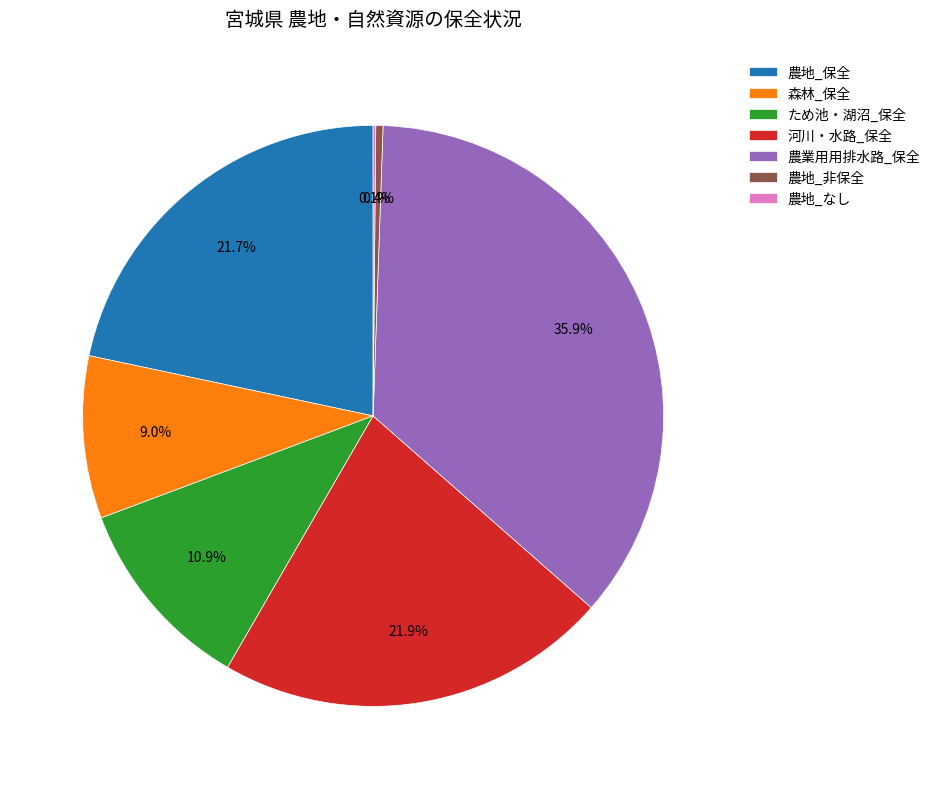

Is there a majority slice in this chart?

No